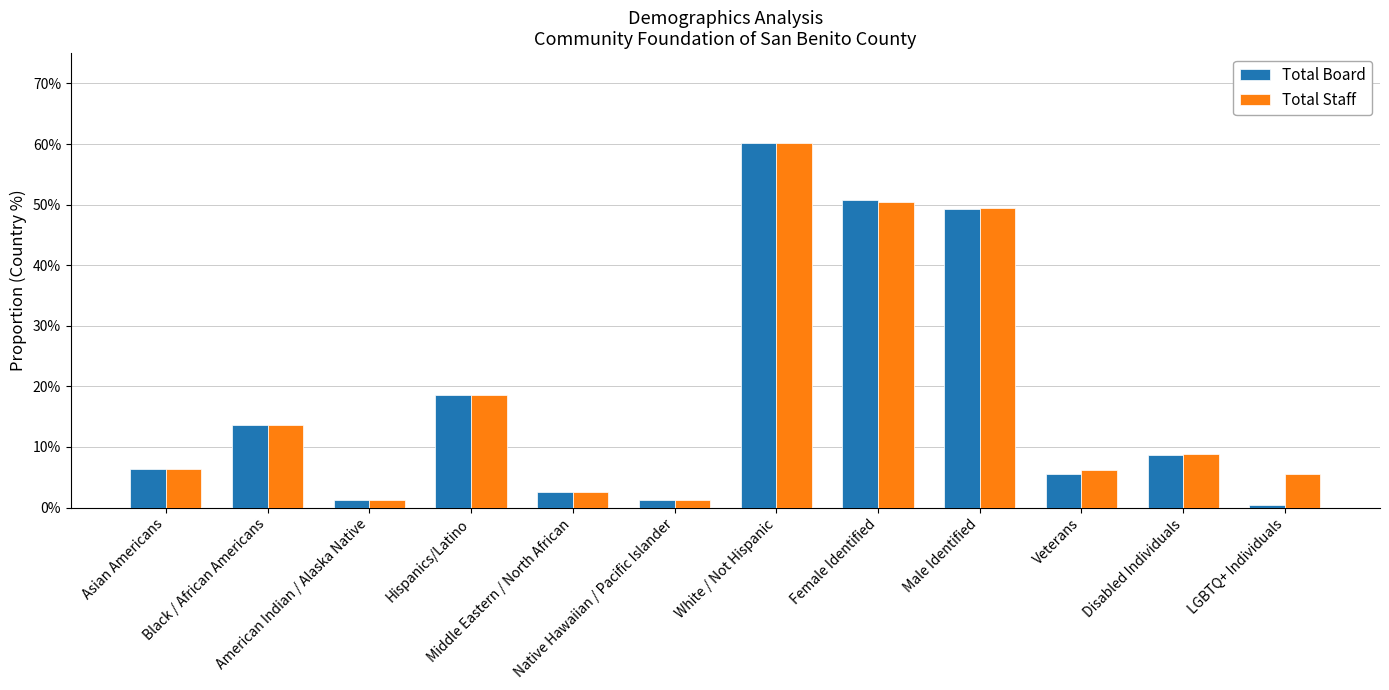

At which category is the sum across all series the highest?

White / Not Hispanic